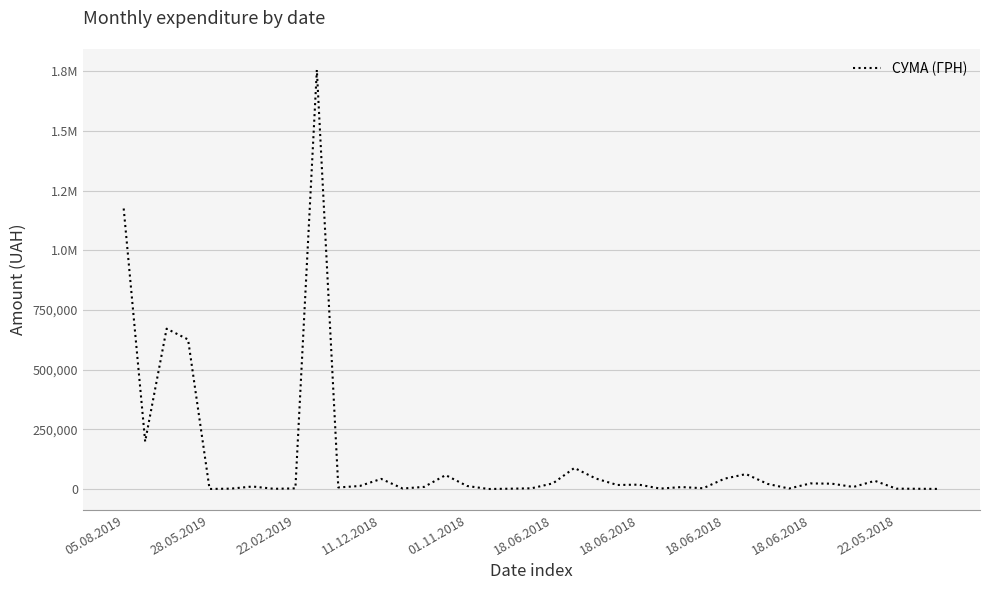

Does the chart display data point markers on the line(s)?

No